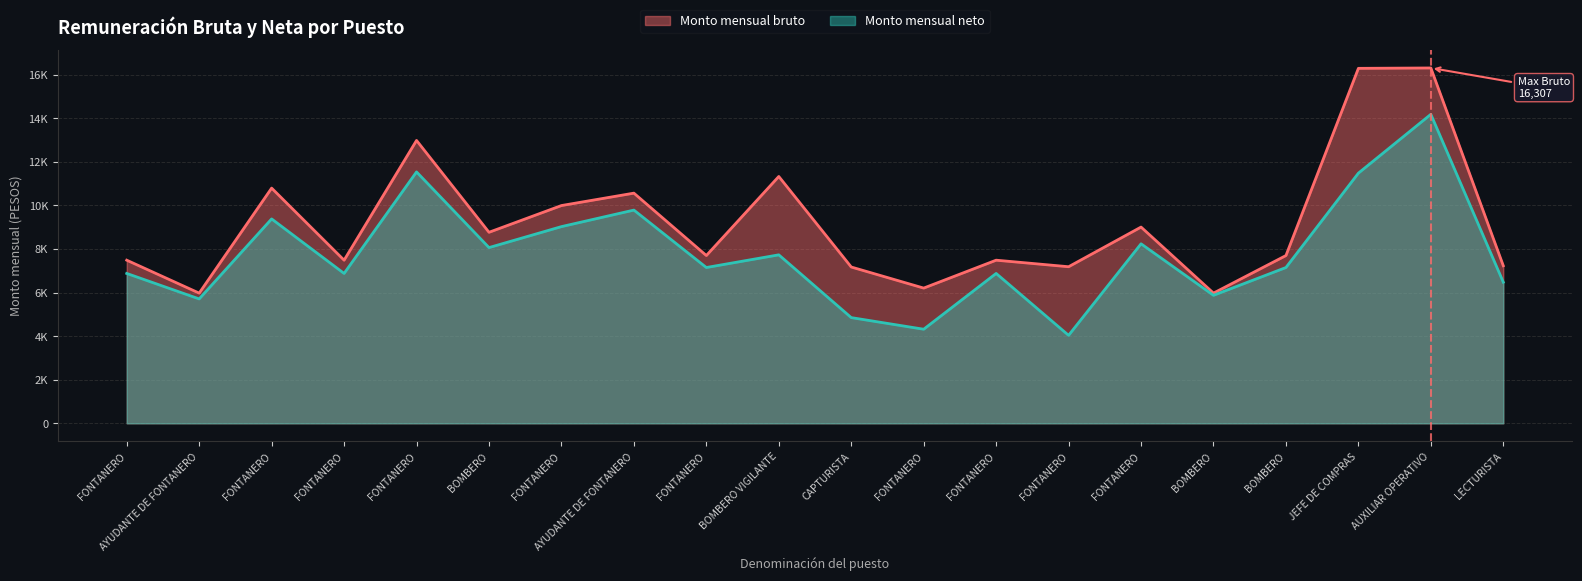

Reading right to left, extract all data points from this chart.

Monto mensual bruto: LECTURISTA=7231.0	AUXILIAR OPERATIVO=16307.0	JEFE DE COMPRAS=16289.4	BOMBERO=7699.6	BOMBERO=5974.9	FONTANERO=9005.9	FONTANERO=7185.6	FONTANERO=7486.3	FONTANERO=6205.9	CAPTURISTA=7173.0	BOMBERO VIGILANTE=11327.3	FONTANERO=7699.6	AYUDANTE DE FONTANERO=10562.8	FONTANERO=9993.6	BOMBERO=8766.6	FONTANERO=12981.0	FONTANERO=7486.3	FONTANERO=10793.8	AYUDANTE DE FONTANERO=5974.9	FONTANERO=7486.3
Monto mensual neto: LECTURISTA=6476.0	AUXILIAR OPERATIVO=14180.0	JEFE DE COMPRAS=11480.2	BOMBERO=7150.0	BOMBERO=5874.6	FONTANERO=8238.2	FONTANERO=4037.6	FONTANERO=6878.2	FONTANERO=4318.0	CAPTURISTA=4851.2	BOMBERO VIGILANTE=7731.7	FONTANERO=7150.0	AYUDANTE DE FONTANERO=9785.2	FONTANERO=9026.6	BOMBERO=8064.4	FONTANERO=11536.6	FONTANERO=6878.2	FONTANERO=9380.0	AYUDANTE DE FONTANERO=5708.8	FONTANERO=6878.2